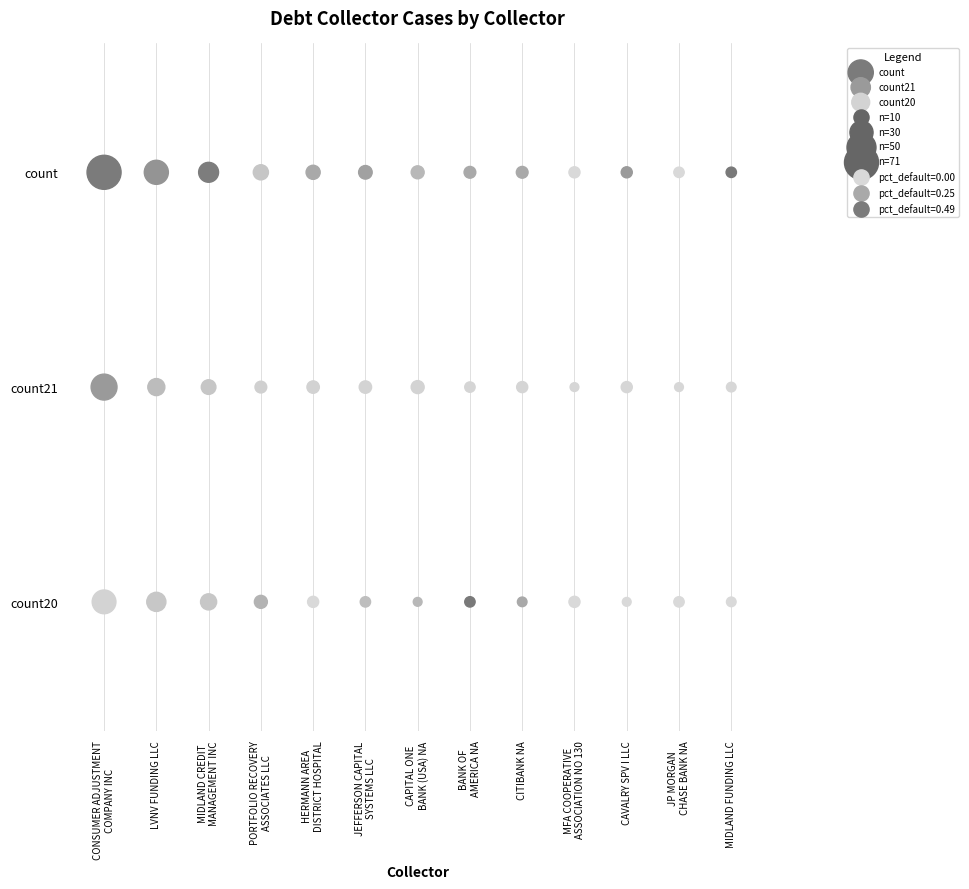

Which series contains the highest Y value?

count